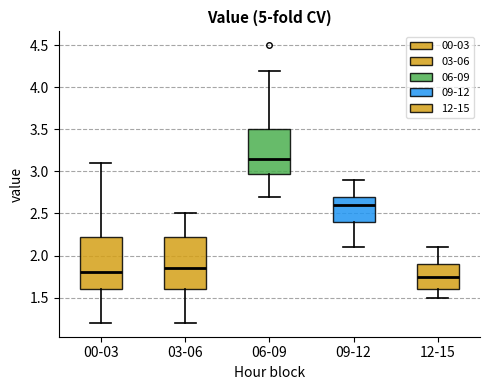

Reading left to right, transcribe this box plot: for each box, give where its median line is, the range the box spans, and where its two whiskers end, as read against the y-axis. The values are not printed on the chart, so give them approximately, as read against the axis.

00-03: median 1.80, box 1.60 to 2.25, whiskers 1.20 to 3.10
03-06: median 1.85, box 1.60 to 2.25, whiskers 1.20 to 2.50
06-09: median 3.15, box 3.00 to 3.50, whiskers 2.70 to 4.20
09-12: median 2.60, box 2.40 to 2.70, whiskers 2.10 to 2.90
12-15: median 1.75, box 1.60 to 1.90, whiskers 1.50 to 2.10